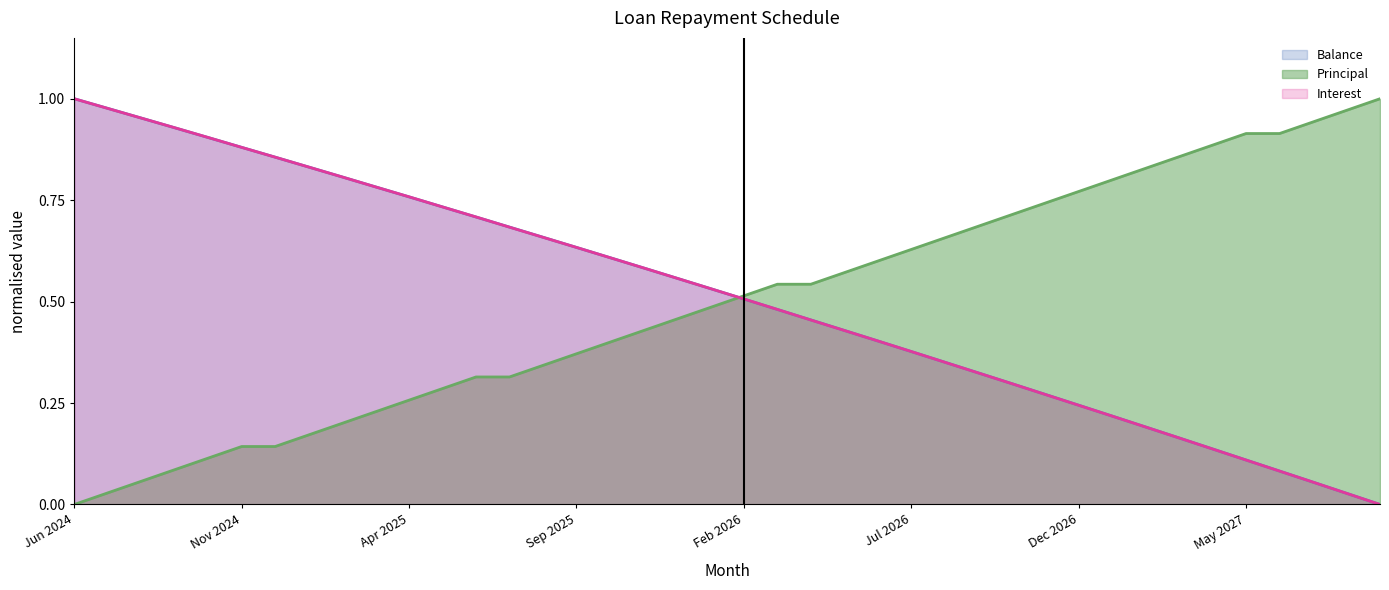

Which series ends up on top after the final intersection of Balance and Interest?

Balance